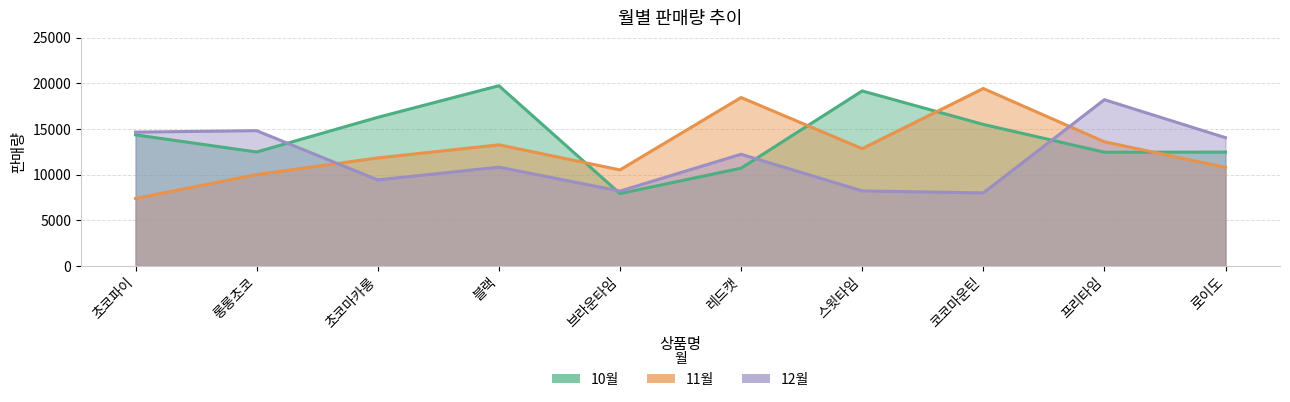

What is the label of the 3rd point from the left?

초코마카롱